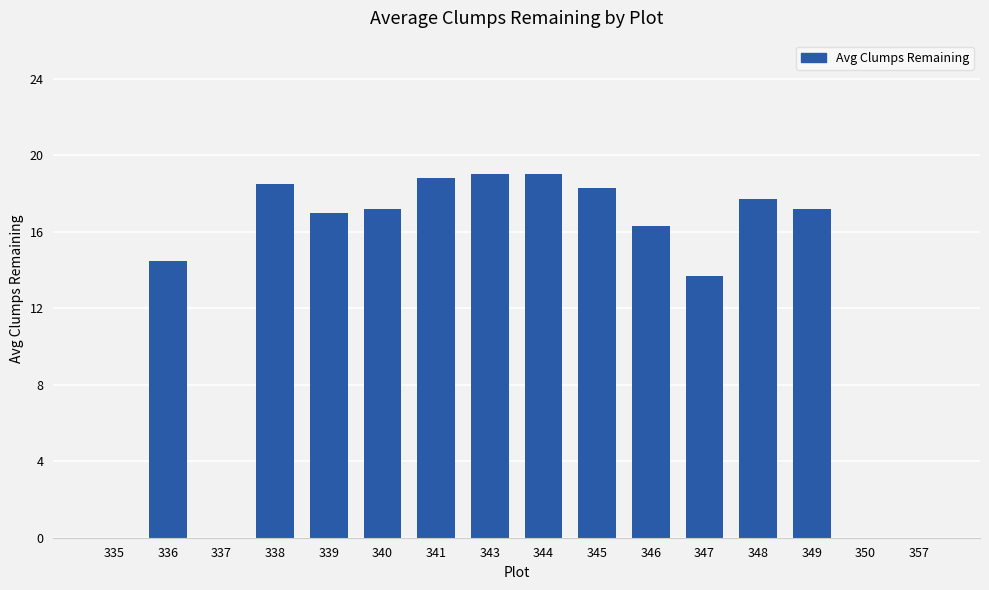

Where is the data nearest to the value 9?

347